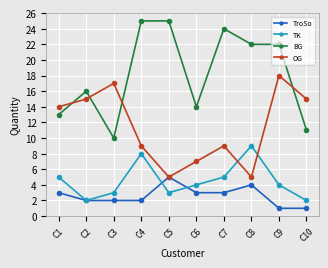

The OG series shows 5 at C8. True or false?

True